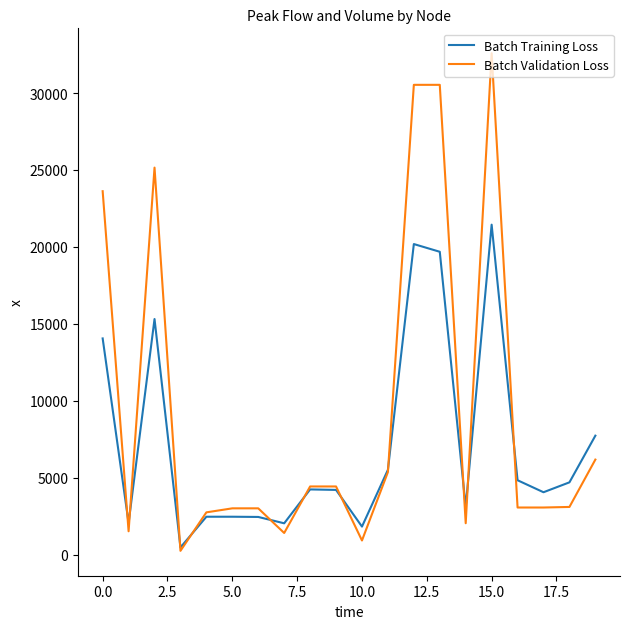

What are all the series names shown in the legend?

Batch Training Loss, Batch Validation Loss